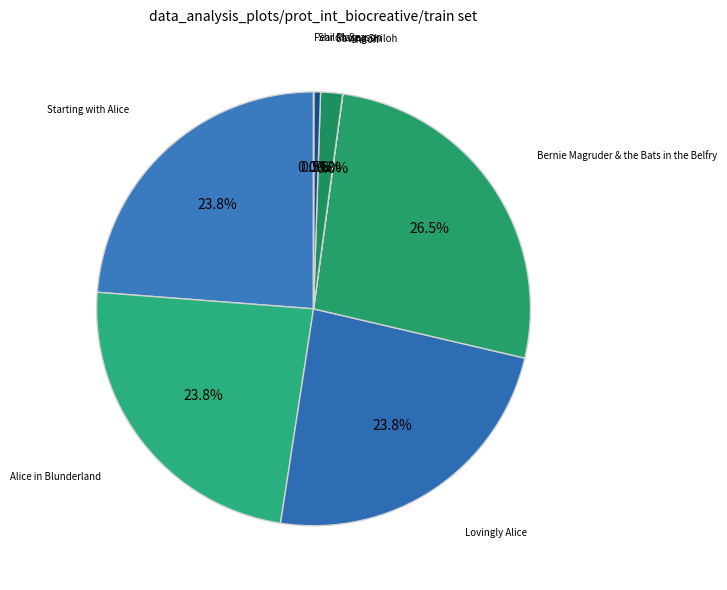

How many slices are in this pie chart?

8